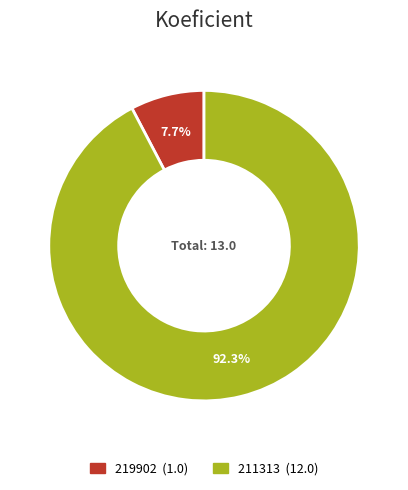

Which category has the smallest portion of the pie?

219902